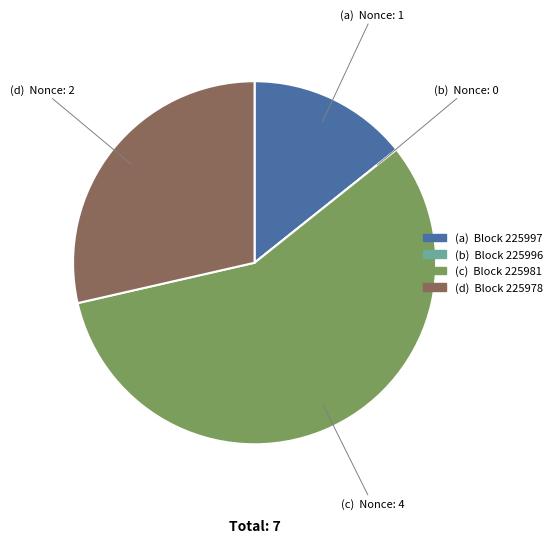

Does any single category account for the majority?

Yes